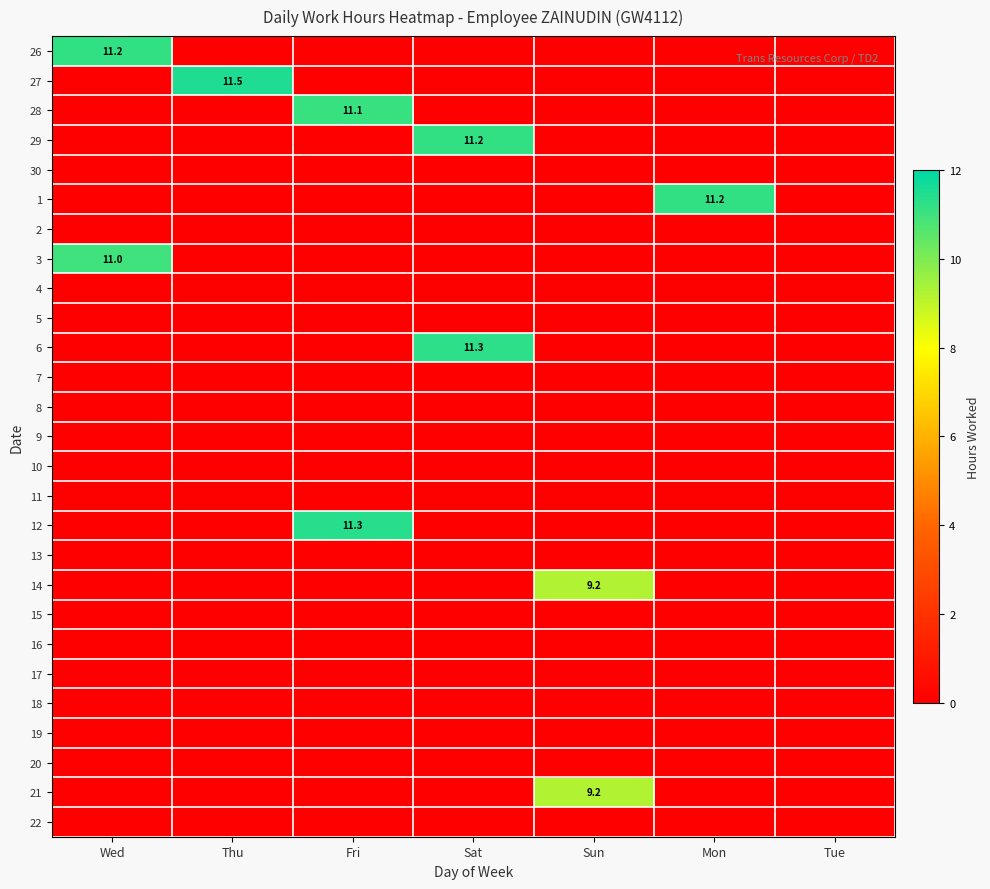

At which category is the sum across all series the highest?

Fri